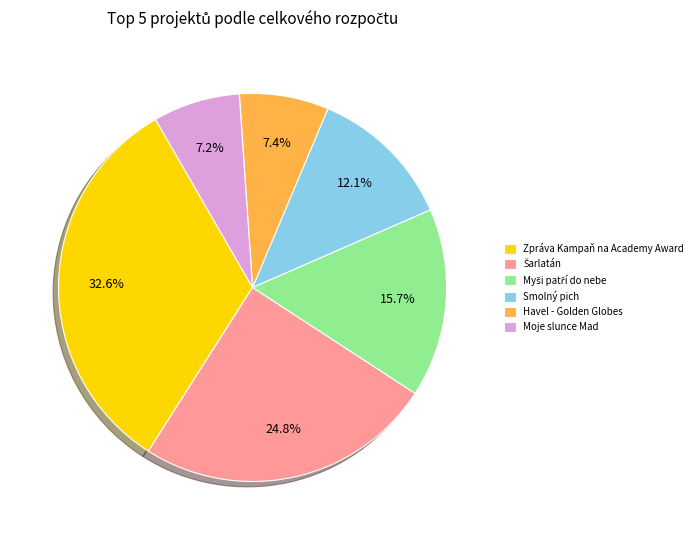

Which has a higher value, Moje slunce Mad or Zpráva Kampaň na Academy Award?

Zpráva Kampaň na Academy Award